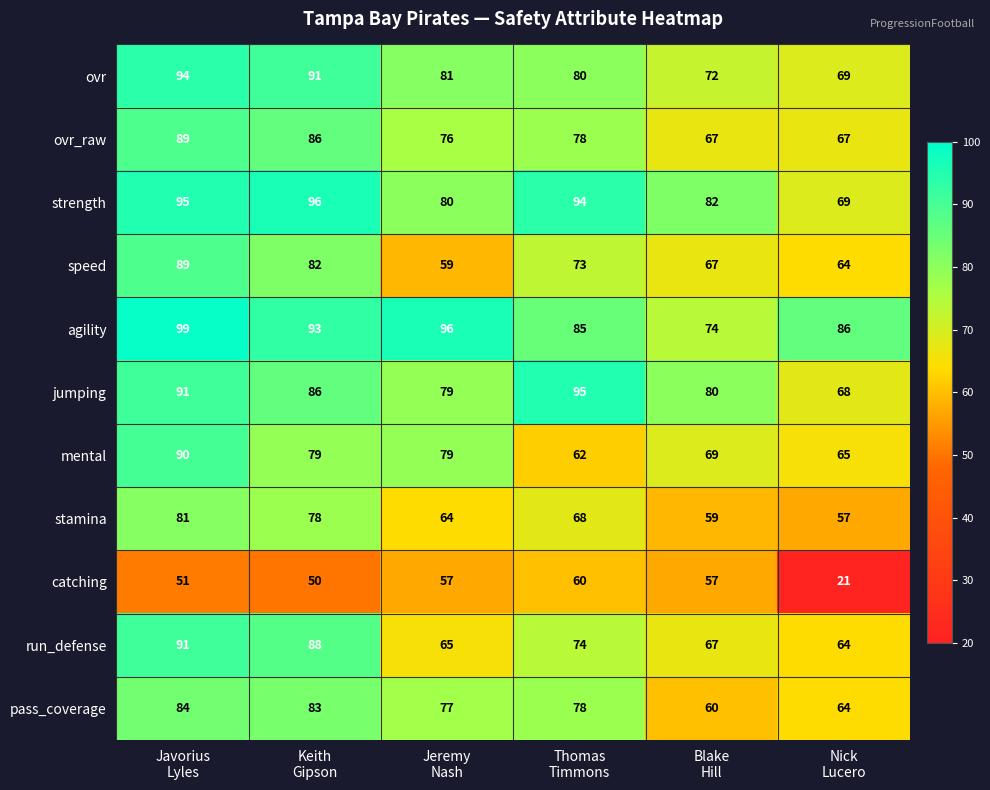

Which series changed the most between Jeremy
Nash and Blake
Hill?

agility